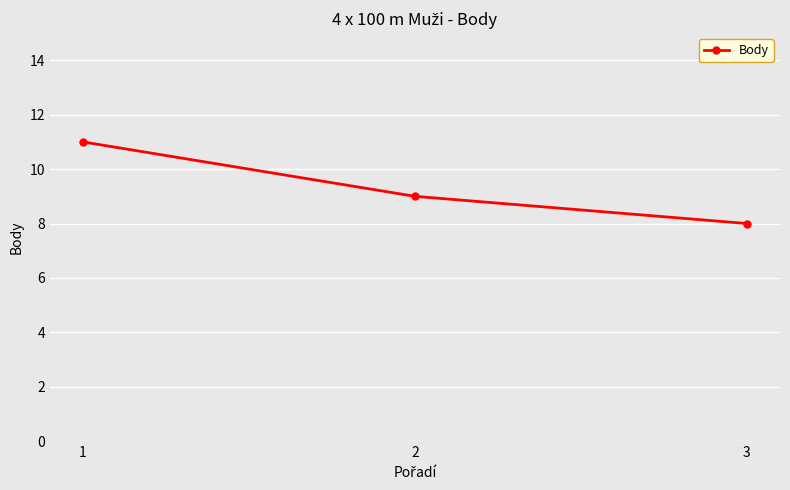

How many lines are shown in the chart?

1